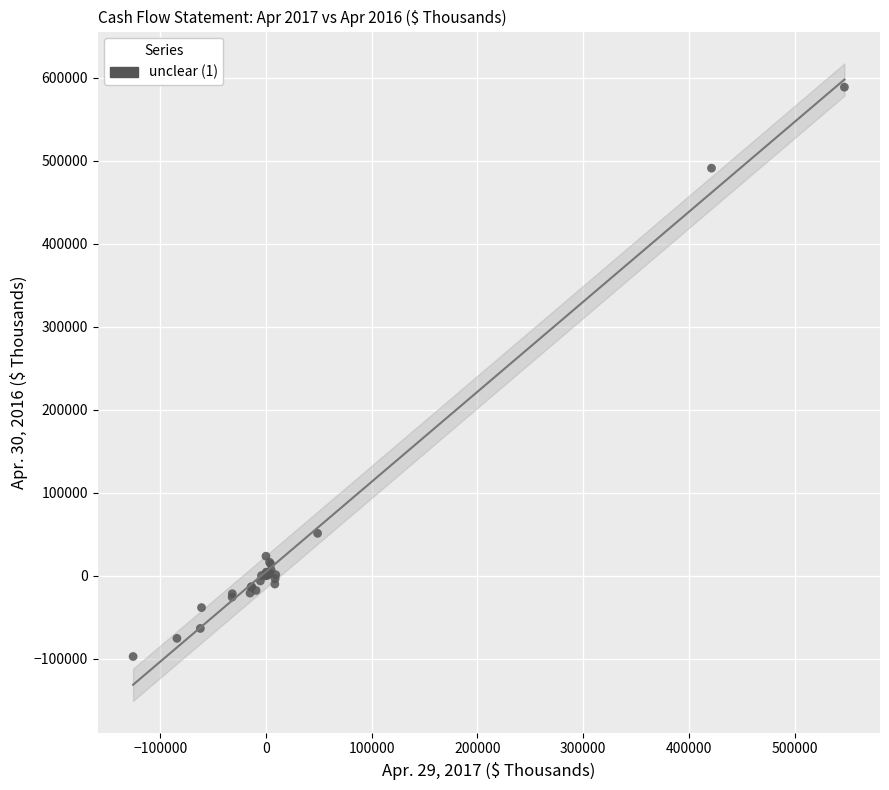

What Y value in the scatter plot is closest to 245487?

50866